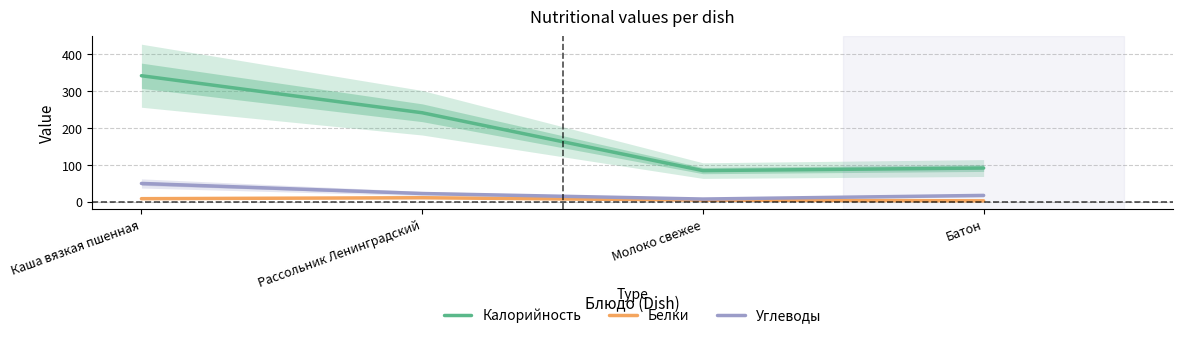

True or false: Белки and Калорийность intersect in this chart.

False